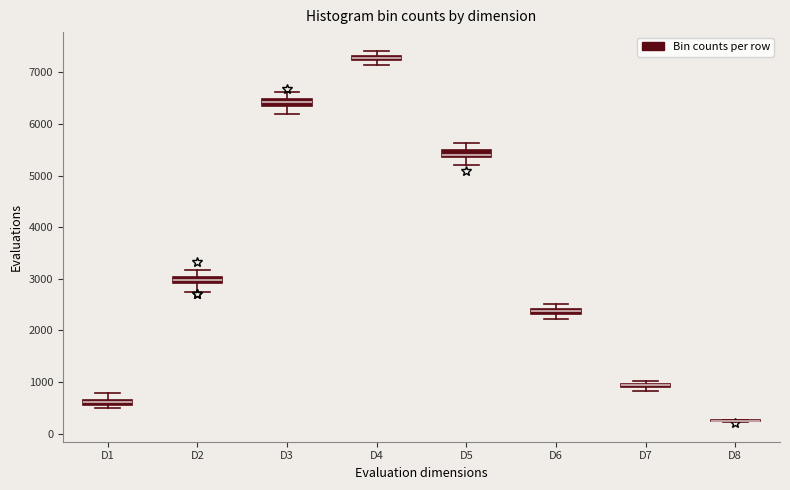

Where does the lower whisker of the box for D3 end on the y-axis? The values are not printed on the chart, so give them approximately, as read against the axis.

6200